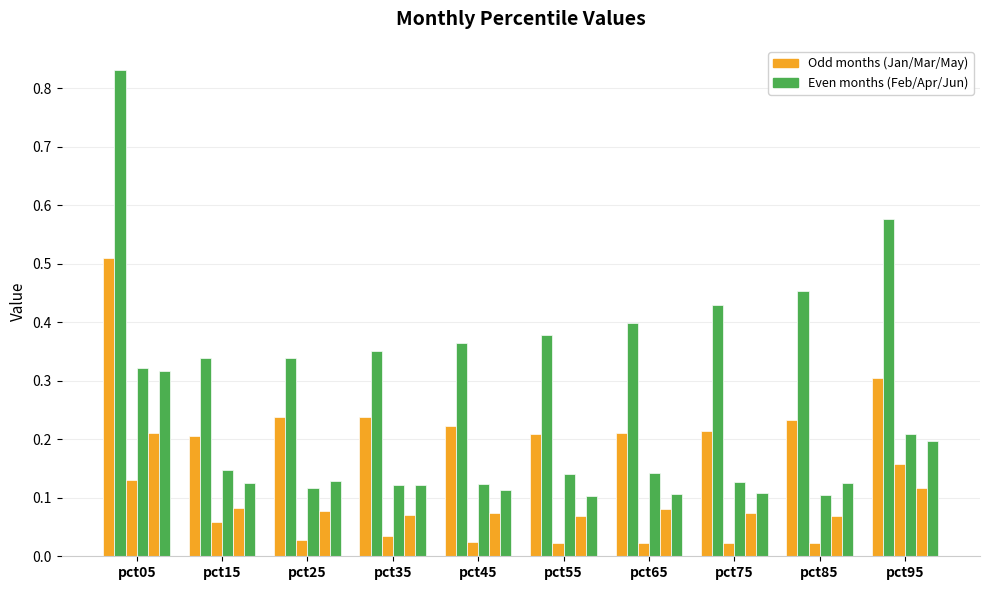

Reading right to left, what are all the values shown in this chart?

Jan: 0.3	0.2	0.2	0.2	0.2	0.2	0.2	0.2	0.2	0.5
Feb: 0.6	0.5	0.4	0.4	0.4	0.4	0.4	0.3	0.3	0.8
Mar: 0.2	0.0	0.0	0.0	0.0	0.0	0.0	0.0	0.1	0.1
Apr: 0.2	0.1	0.1	0.1	0.1	0.1	0.1	0.1	0.1	0.3
May: 0.1	0.1	0.1	0.1	0.1	0.1	0.1	0.1	0.1	0.2
Jun: 0.2	0.1	0.1	0.1	0.1	0.1	0.1	0.1	0.1	0.3